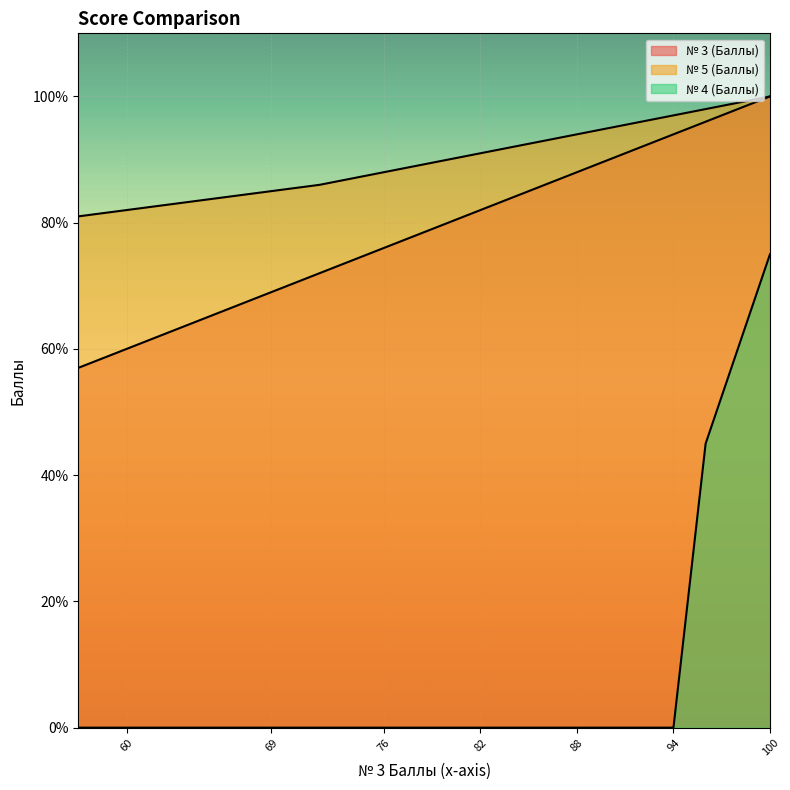

At which category is the sum across all series the highest?

100